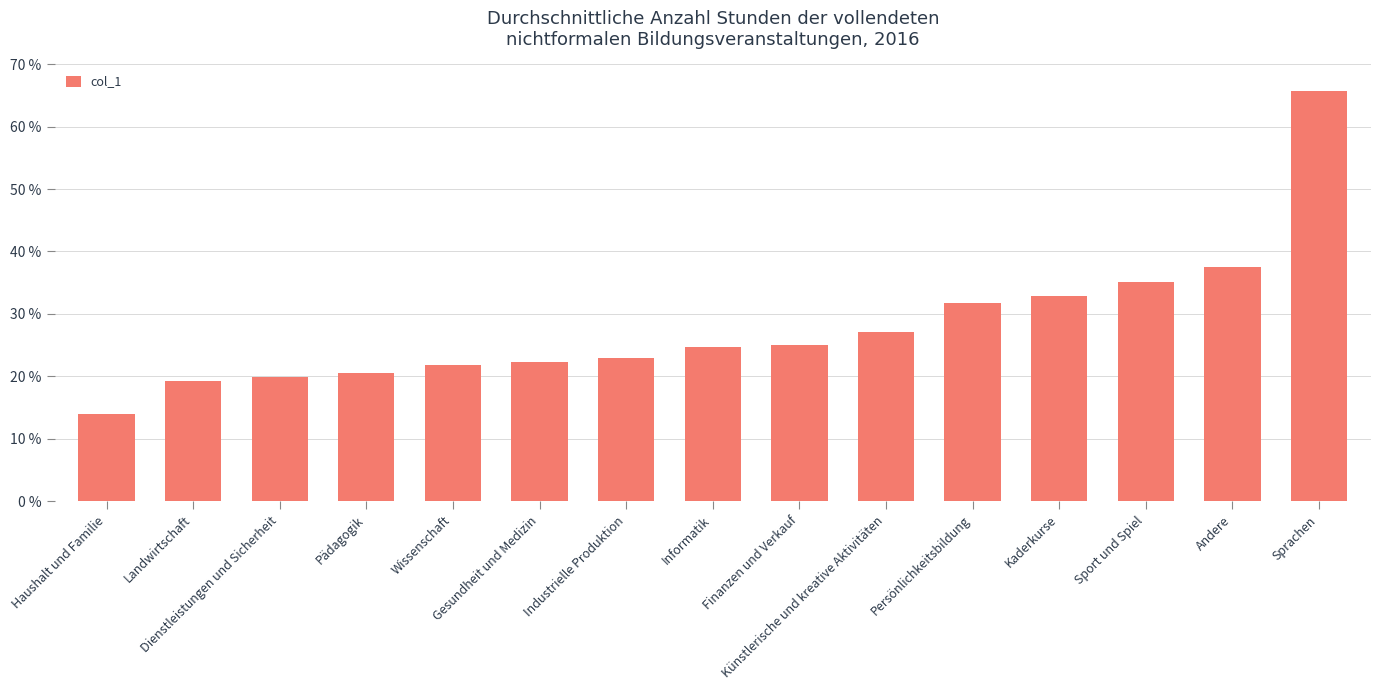

Does the chart contain any negative values?

No